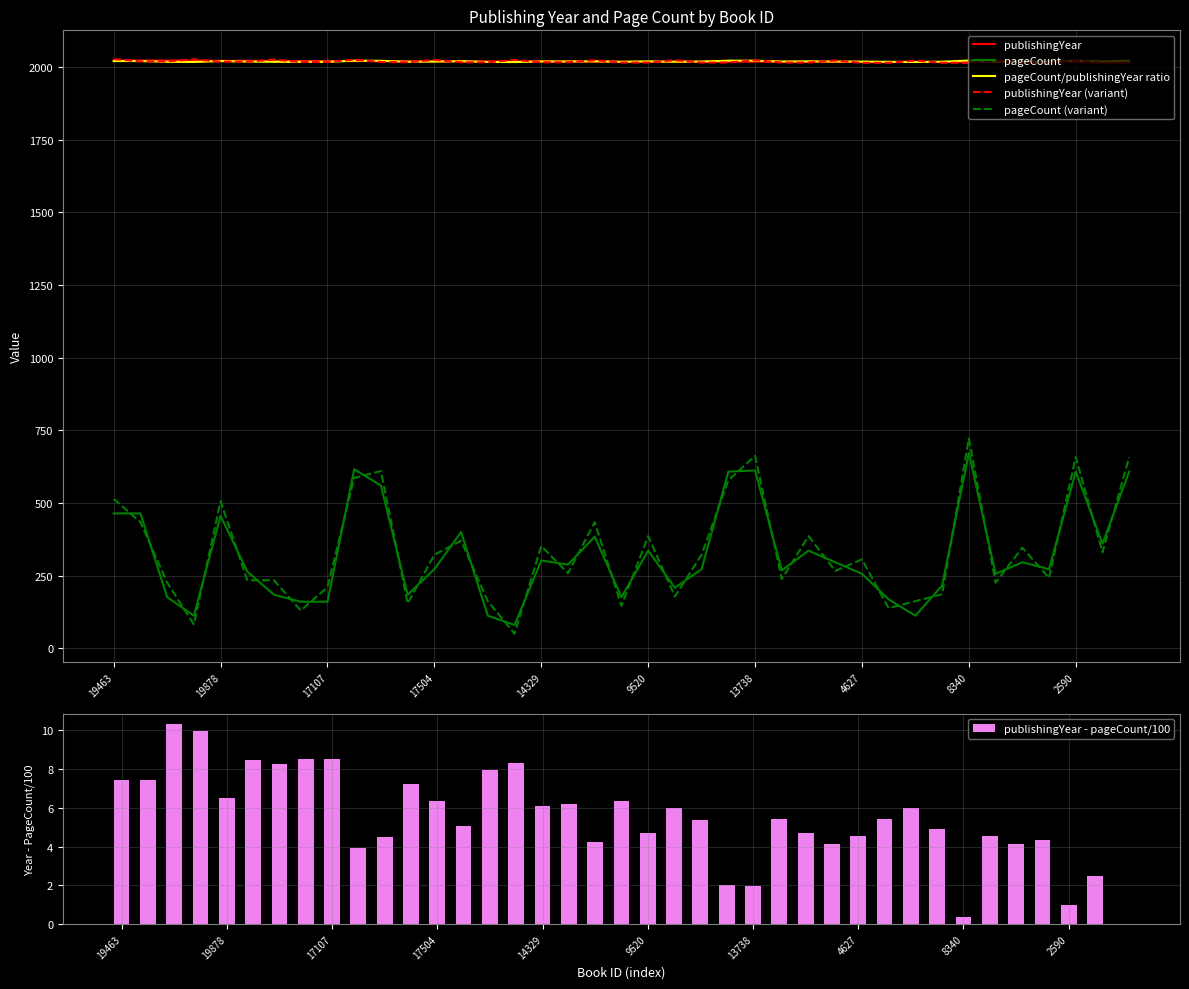

True or false: pageCount/publishingYear ratio has a value of 615.0 at 14329.

False